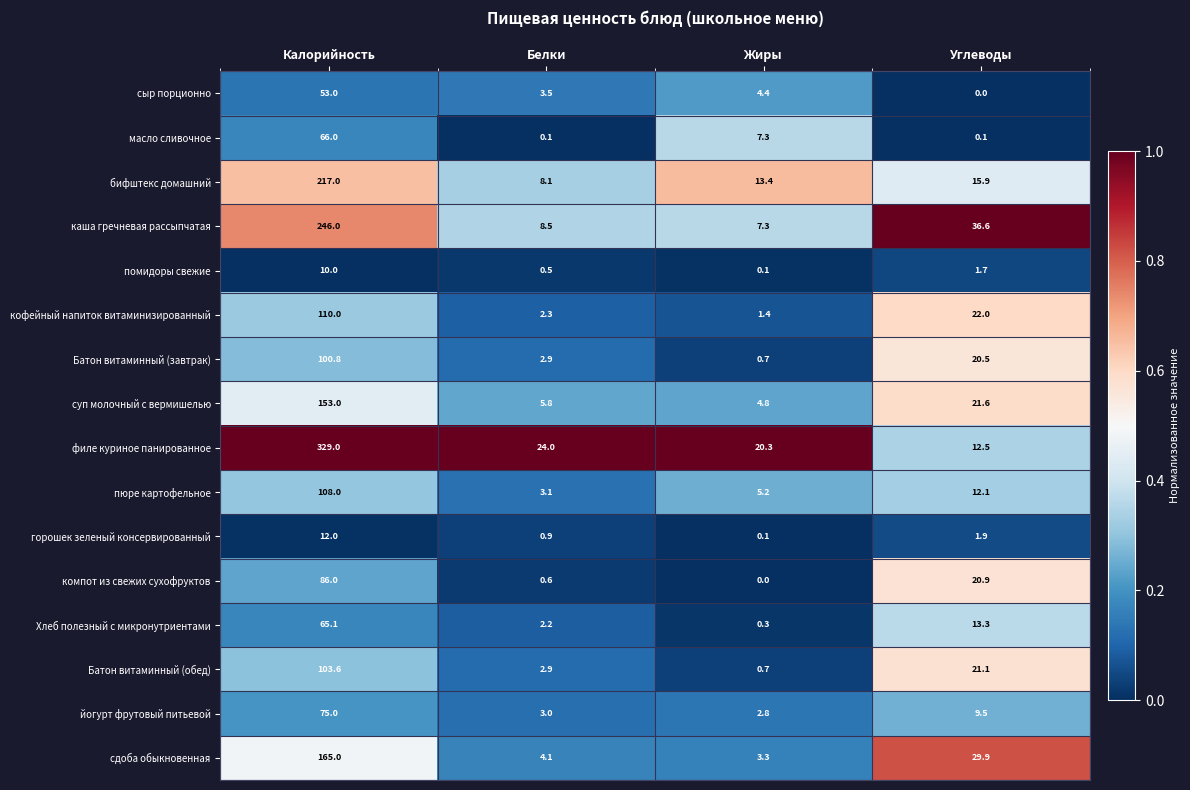

Where is сыр порционно nearest to the value 26?

Жиры